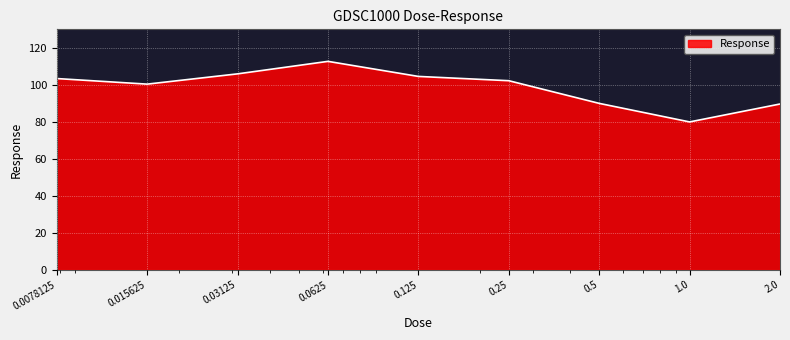

What is the difference between the maximum and minimum values?

32.7